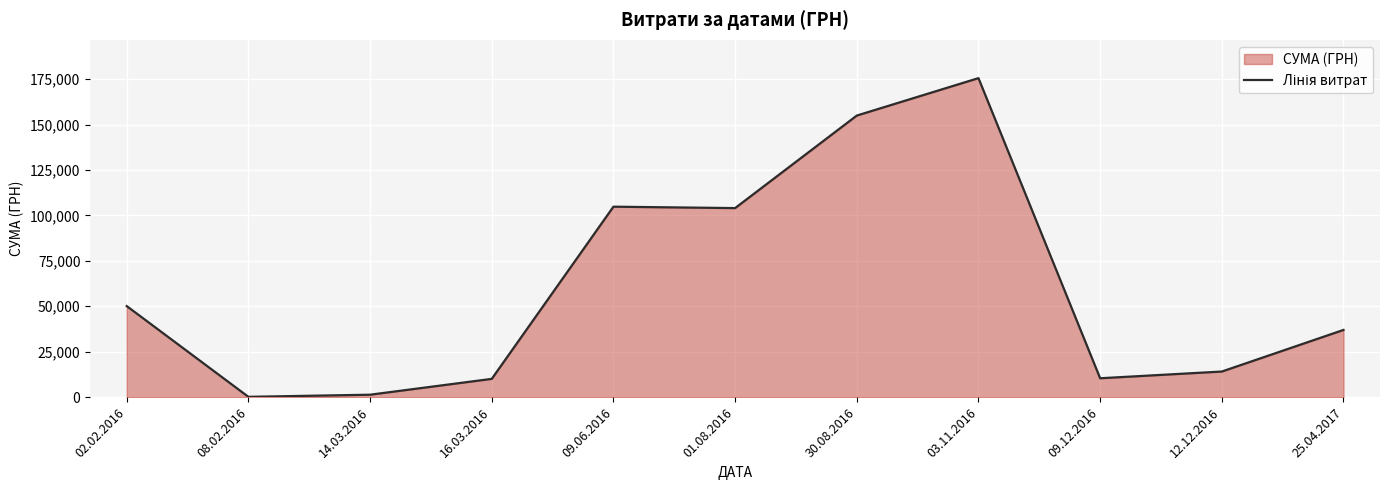

How many lines are shown in the chart?

1